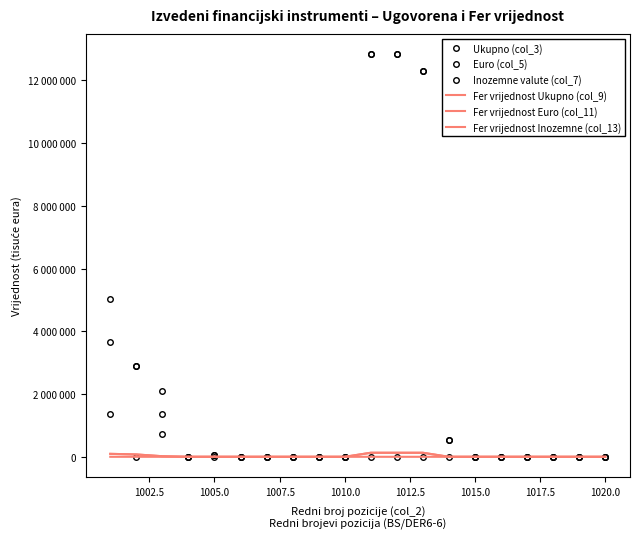

Where is Fer vrijednost Euro (col_11) nearest to the value 64423?

1002.5